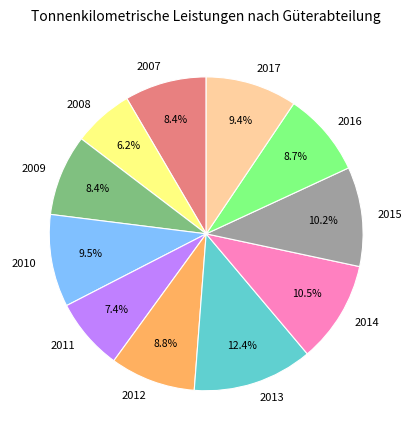

What is the total percentage of 2014 and 2013?

22.9%